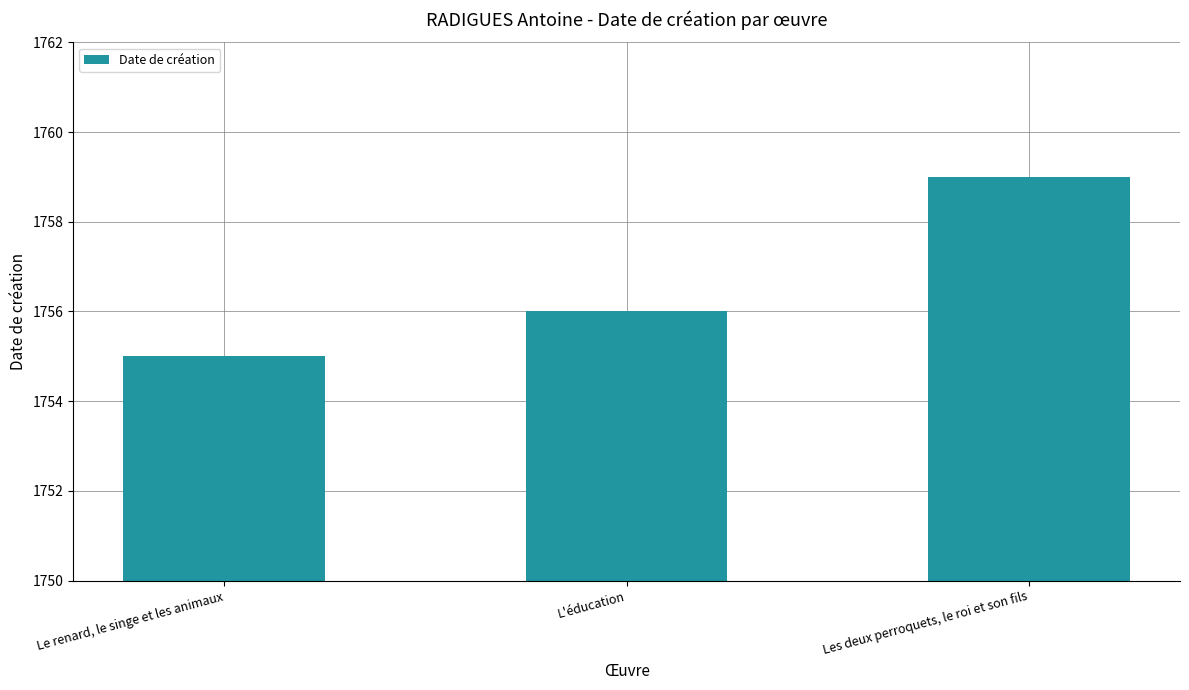

Approximately how many times larger is the value at L'éducation compared to Les deux perroquets, le roi et son fils?

1.0